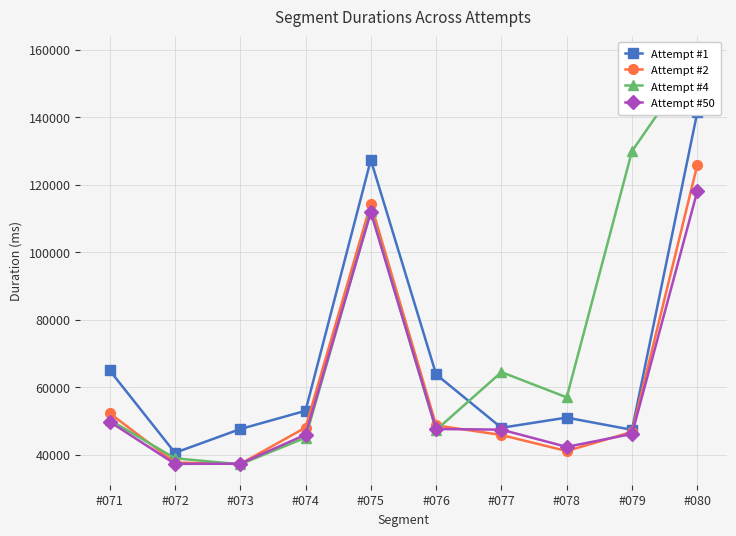

Which series has the widest spread of values?

Attempt #4